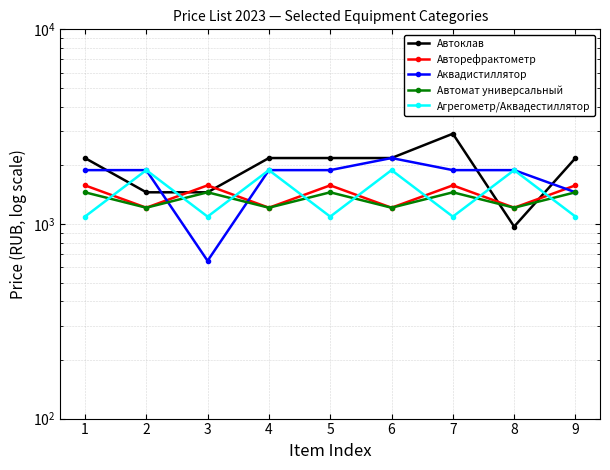

How many values in the Аквадистиллятор series are below 1890?

2